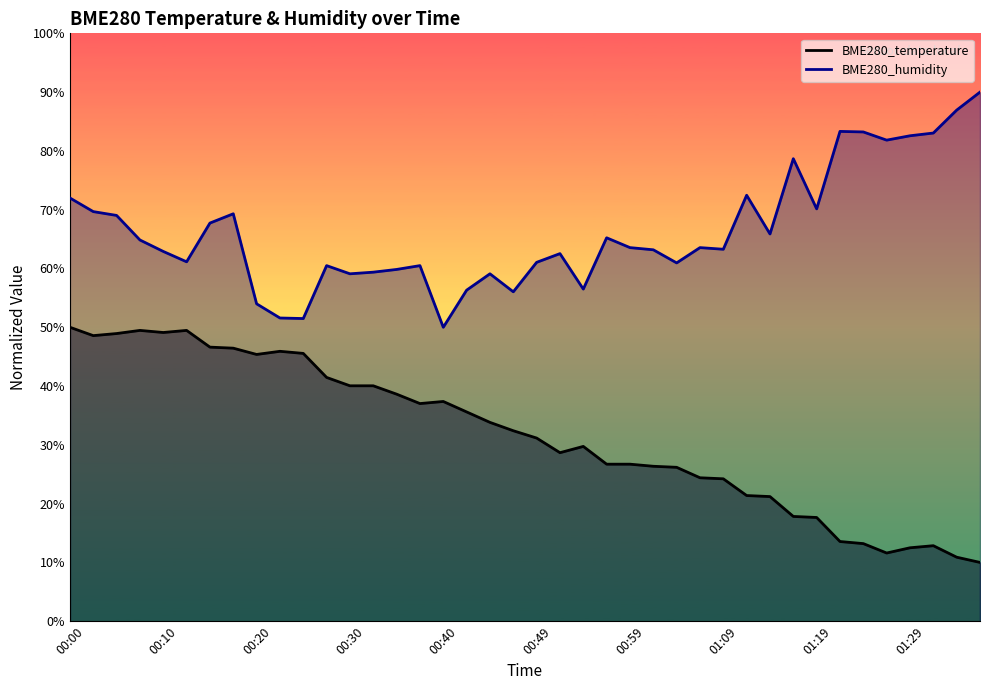

Does the chart have visible grid lines?

No